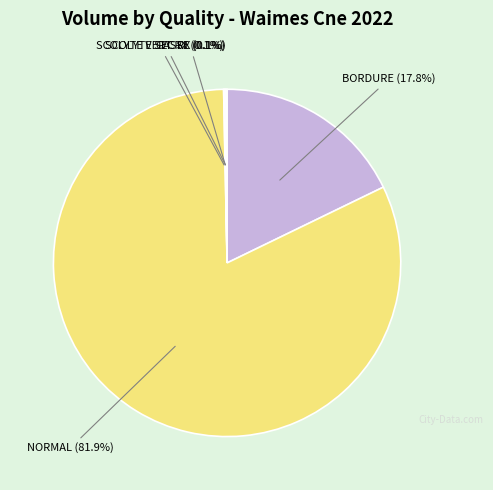

Is there a majority slice in this chart?

Yes